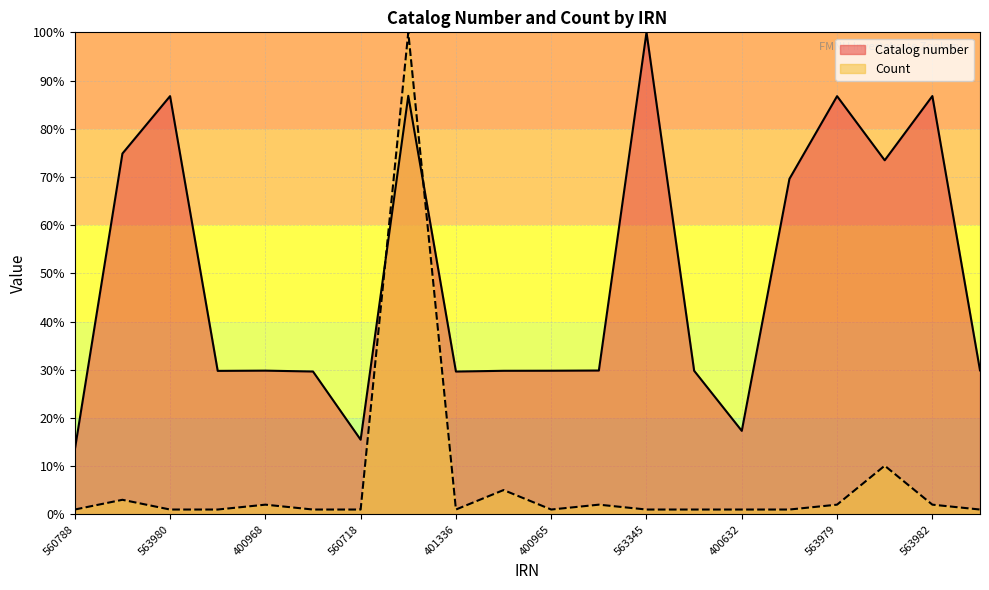

Reading left to right, transcribe all the data shown in this chart.

Catalog number: 13.4	74.9	86.8	29.8	29.8	29.6	15.5	86.8	29.6	29.8	29.8	29.8	100.0	29.8	17.3	69.6	86.8	73.5	86.8	29.9
Count: 1.0	3.0	1.0	1.0	2.0	1.0	1.0	100.0	1.0	5.1	1.0	2.0	1.0	1.0	1.0	1.0	2.0	10.1	2.0	1.0